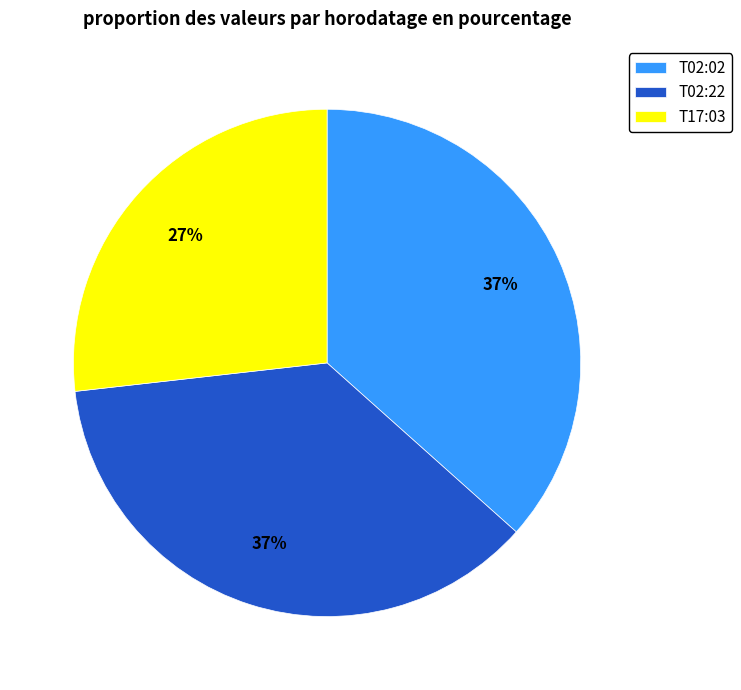

To the nearest percent, what is the average slice percentage?

33%